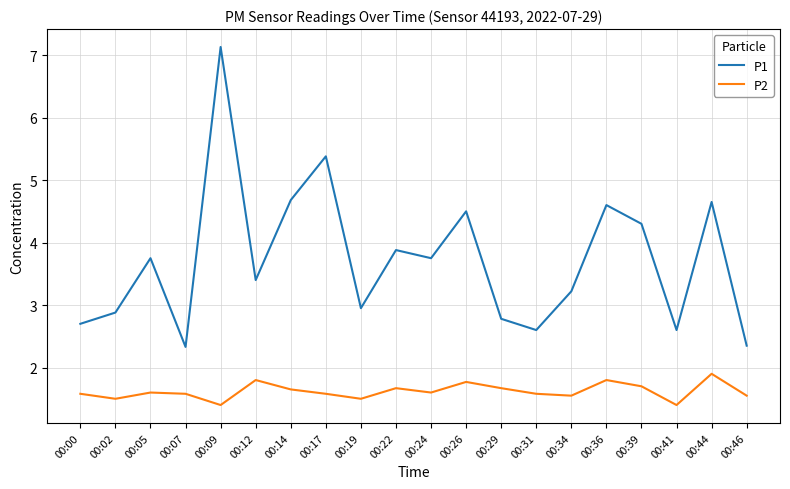

How many values in the P1 series are below 3?

8